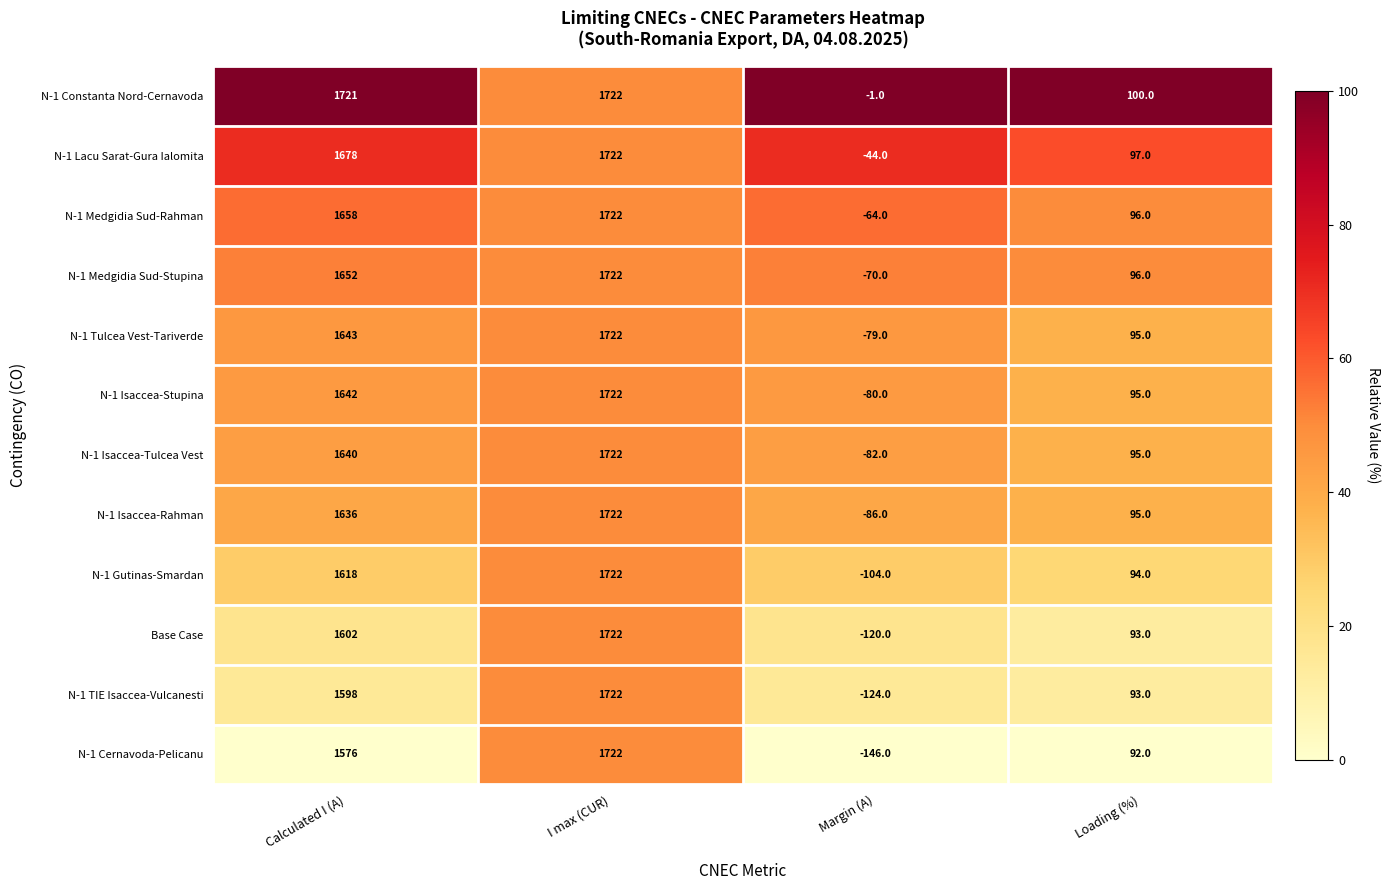

The N-1 Medgidia Sud-Rahman series shows -64 at Margin (A). True or false?

True